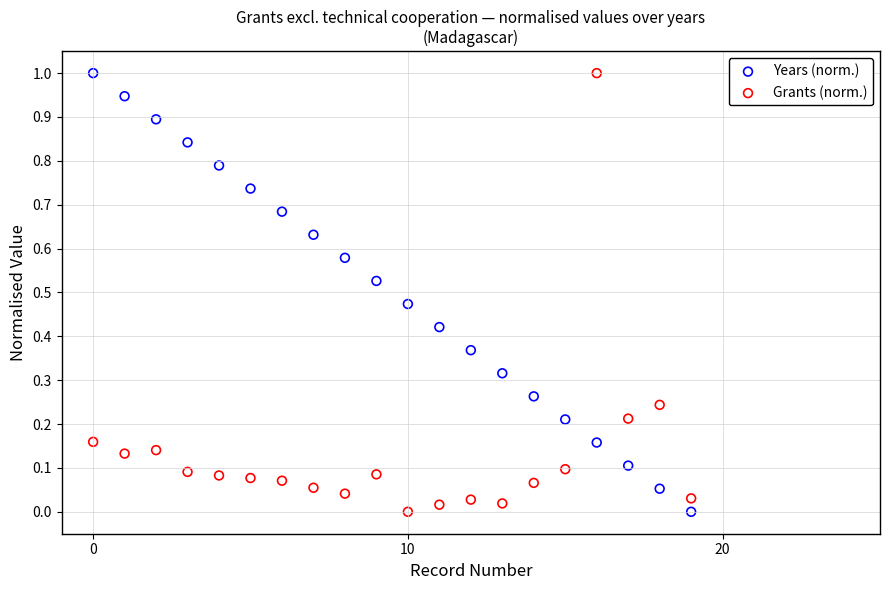

Across all data points, what is the range of Y values (max minus min)?

1.0